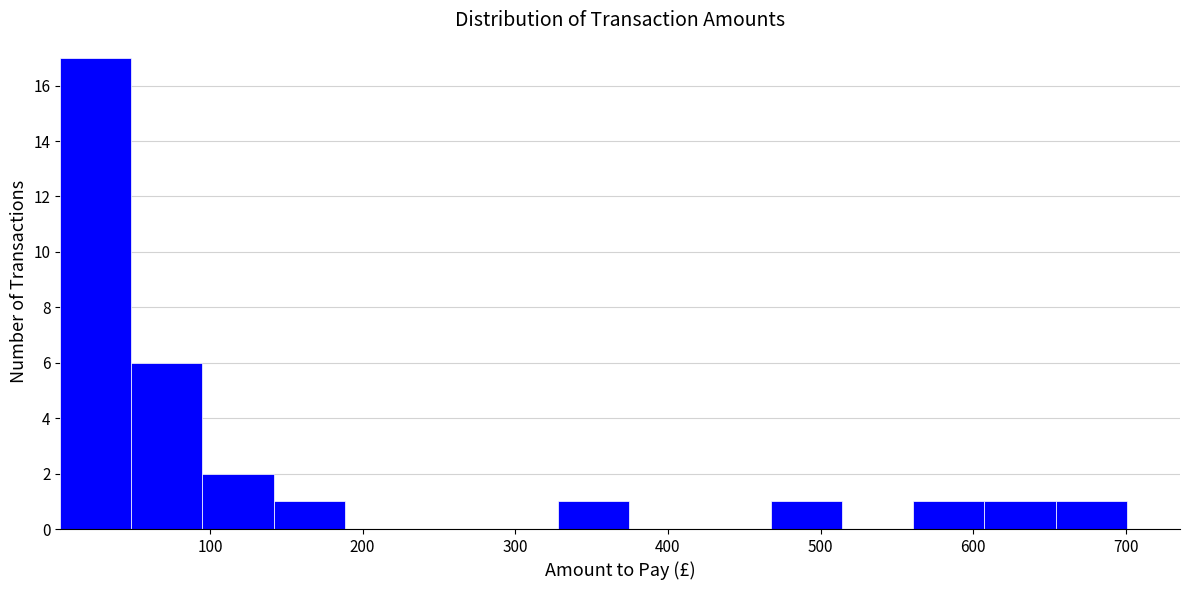

Reading left to right, list every bar in this chart as the range it spans on the x-axis followed by its height. Neither the bar edges nor the heights are printed on the chart, so give them approximately, as read against the axes.

0 to 50: 17
50 to 100: 6
100 to 140: 2
140 to 190: 1
190 to 230: 0
230 to 280: 0
280 to 330: 0
330 to 370: 1
370 to 420: 0
420 to 470: 0
470 to 510: 1
510 to 560: 0
560 to 610: 1
610 to 650: 1
650 to 700: 1